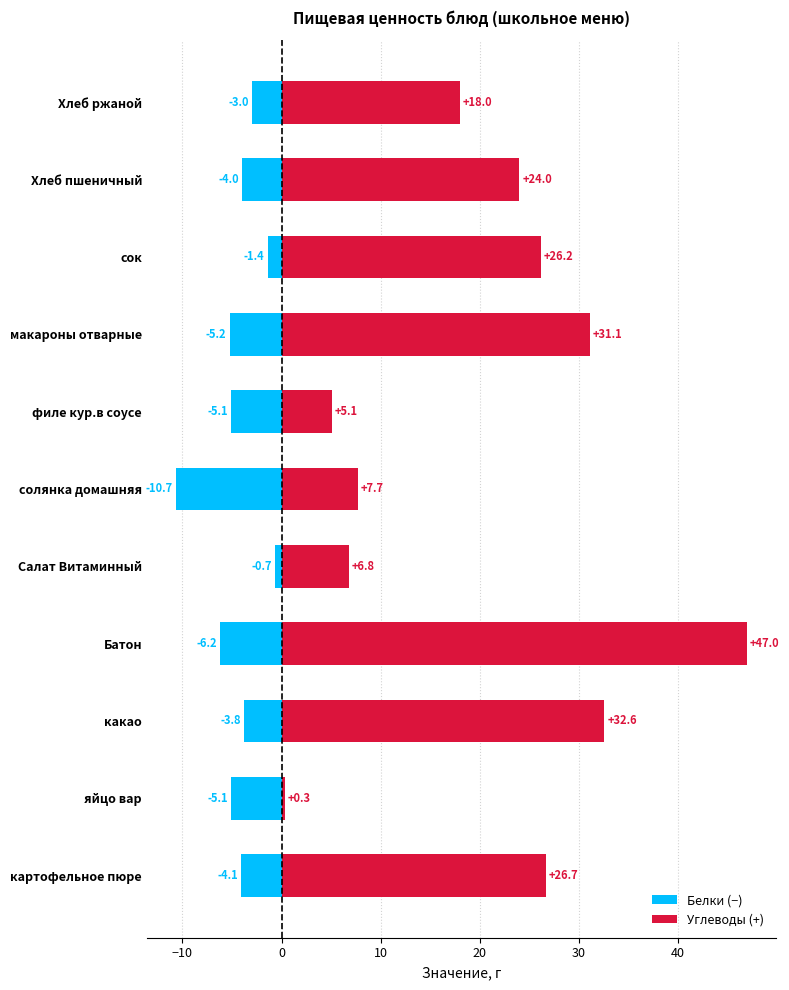

Read the Углеводы (+) value at Хлеб пшеничный.

24.0